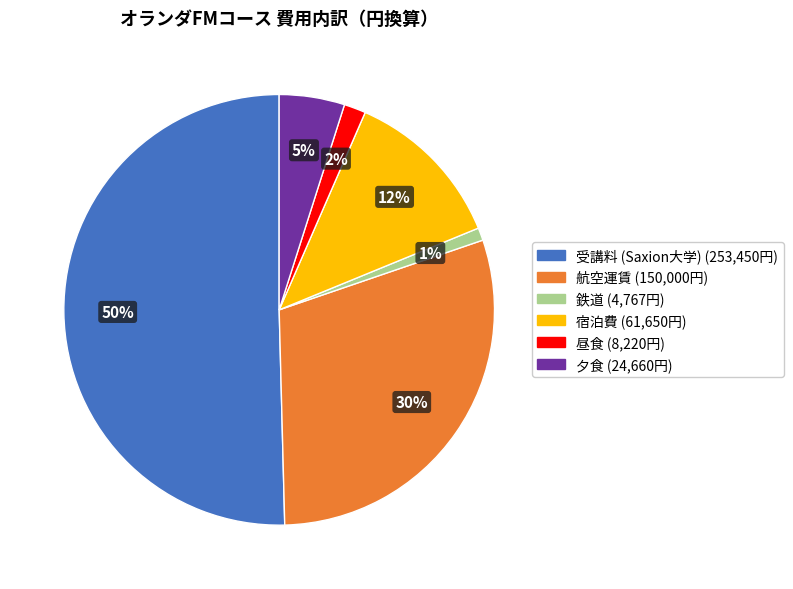

Combined, do 宿泊費 and 昼食 account for over 50%?

No